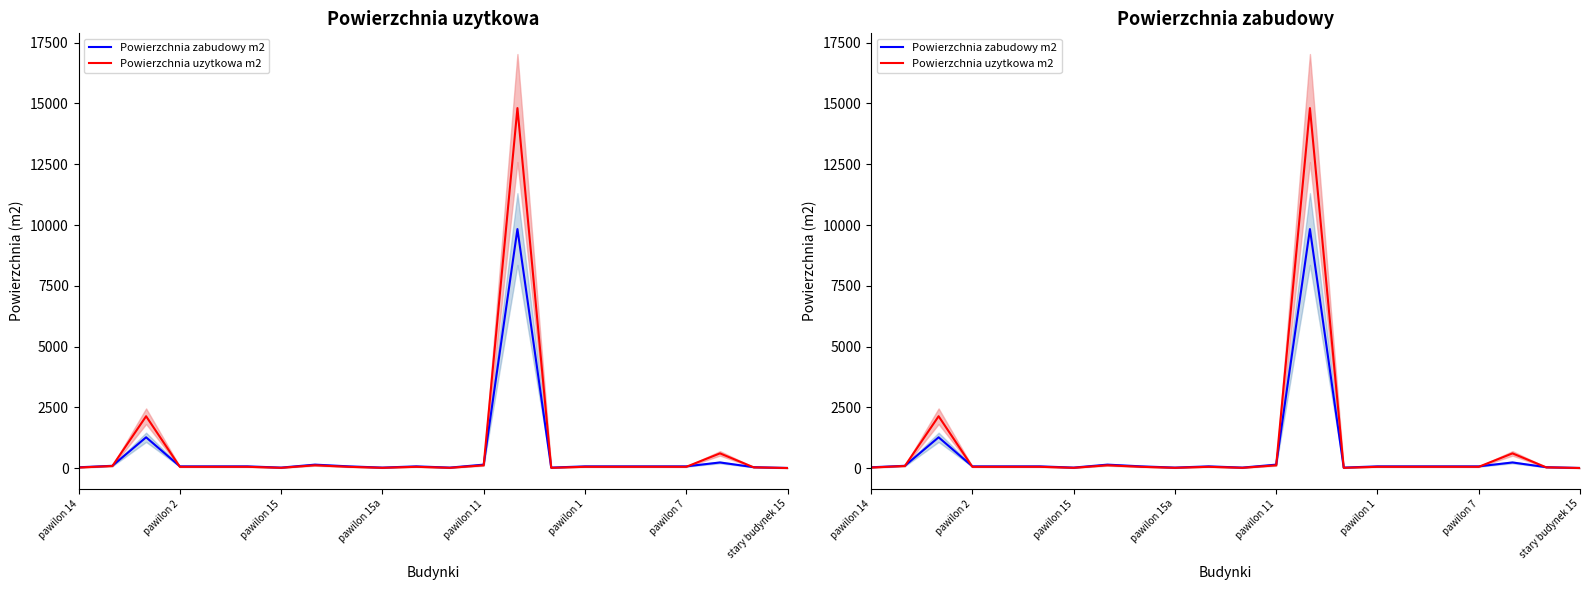

At pawilon 2, list the series in order from largest to smallest.

Powierzchnia zabudowy m2, Powierzchnia uzytkowa m2